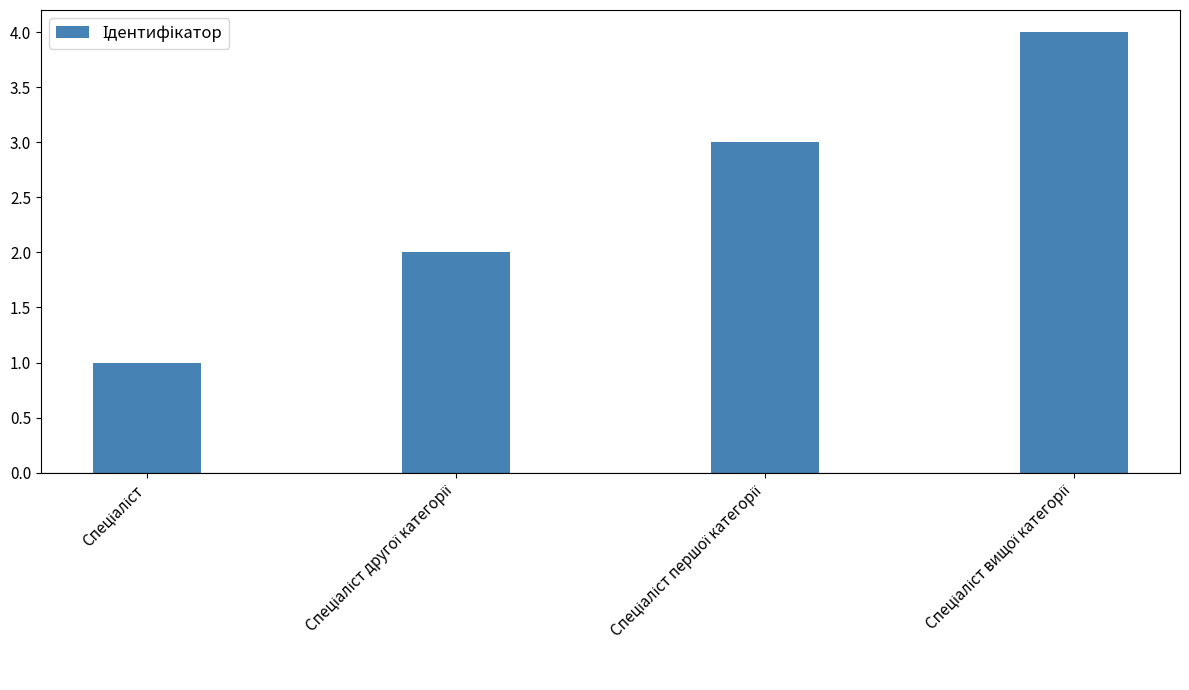

Count the number of categories in the chart.

4